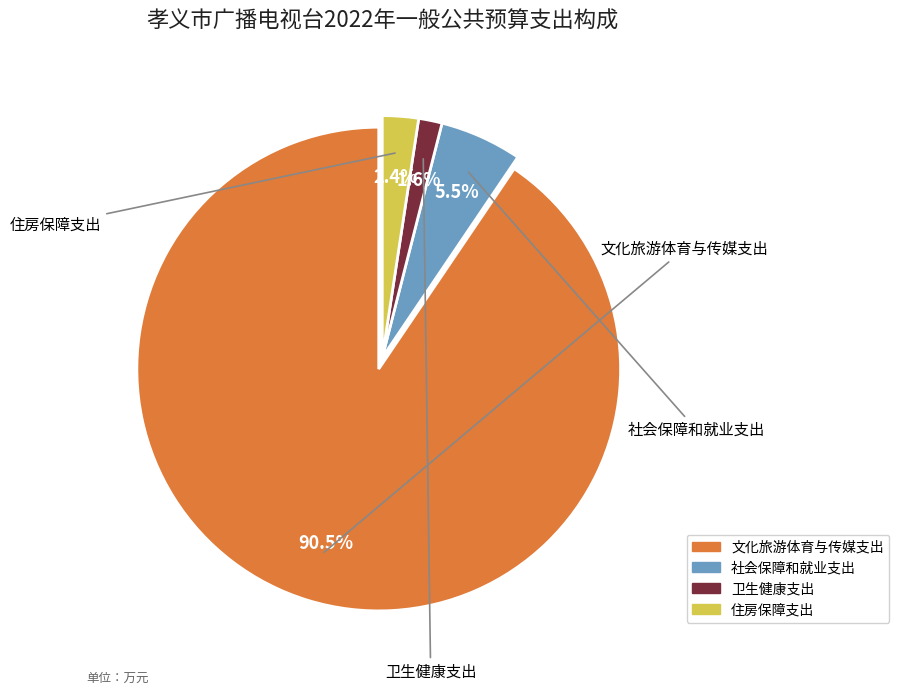

How many segments does this pie chart have?

4